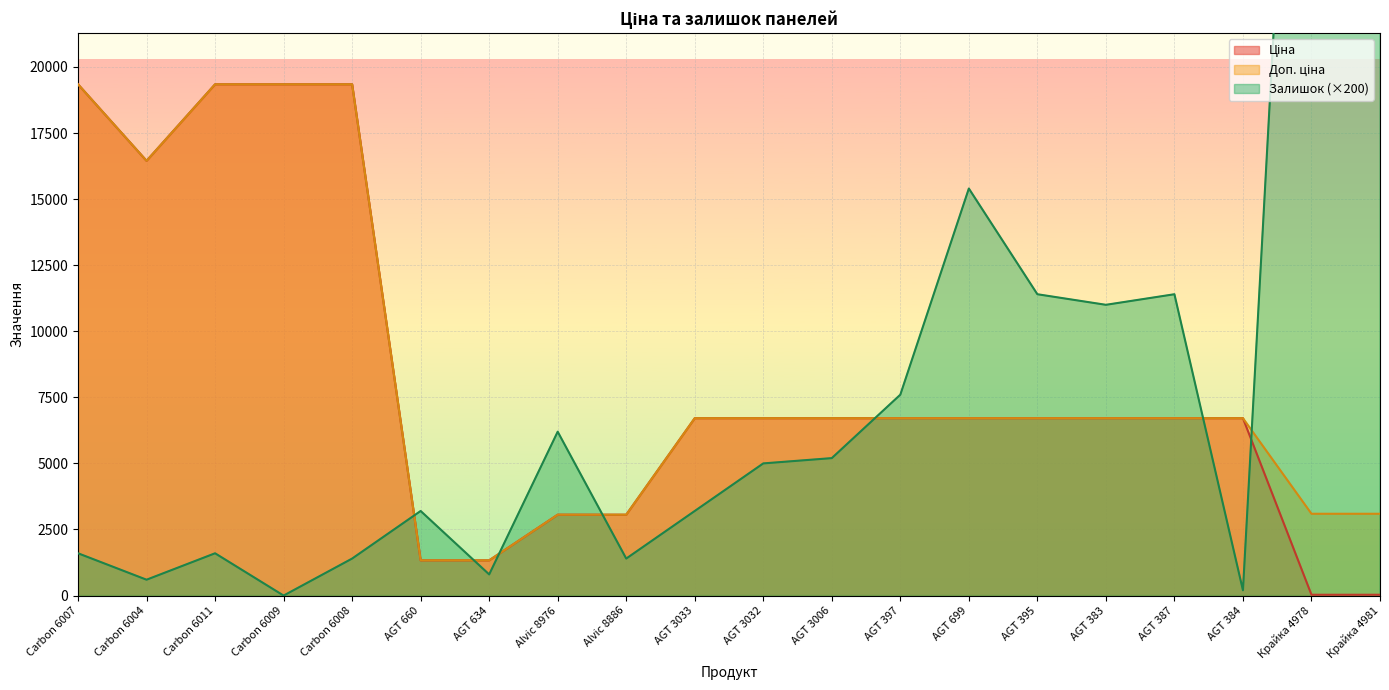

Which series has the largest total across all categories?

Залишок